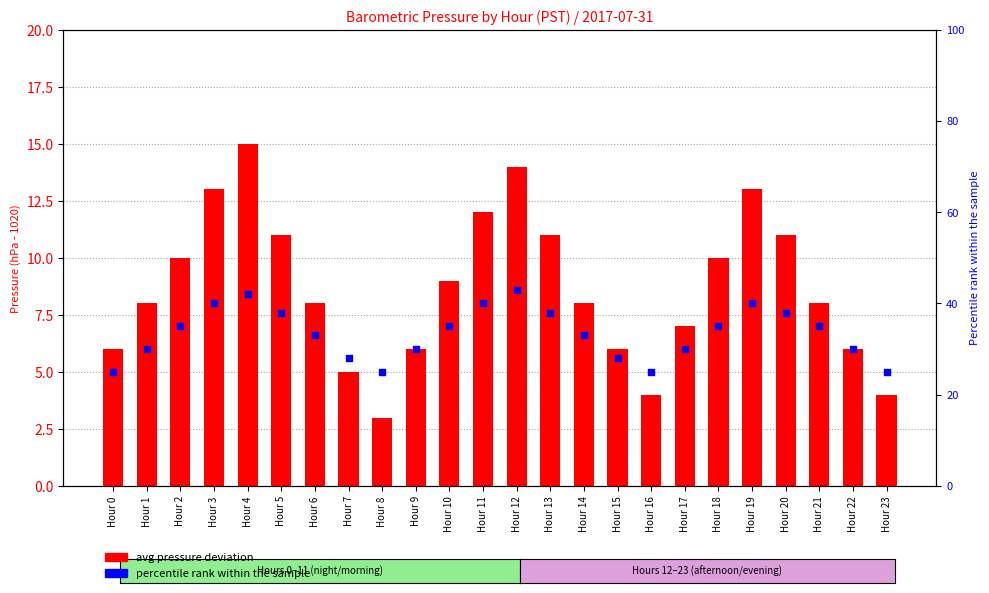

Which series contains the highest Y value?

percentile rank within the sample